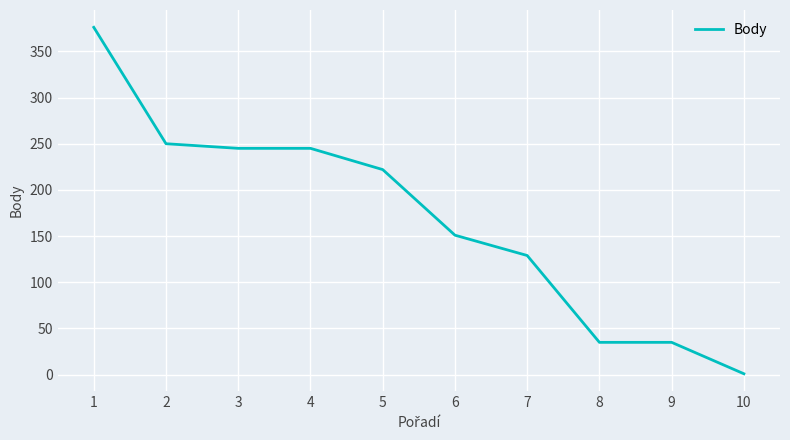

Which category has the highest value across all series?

1